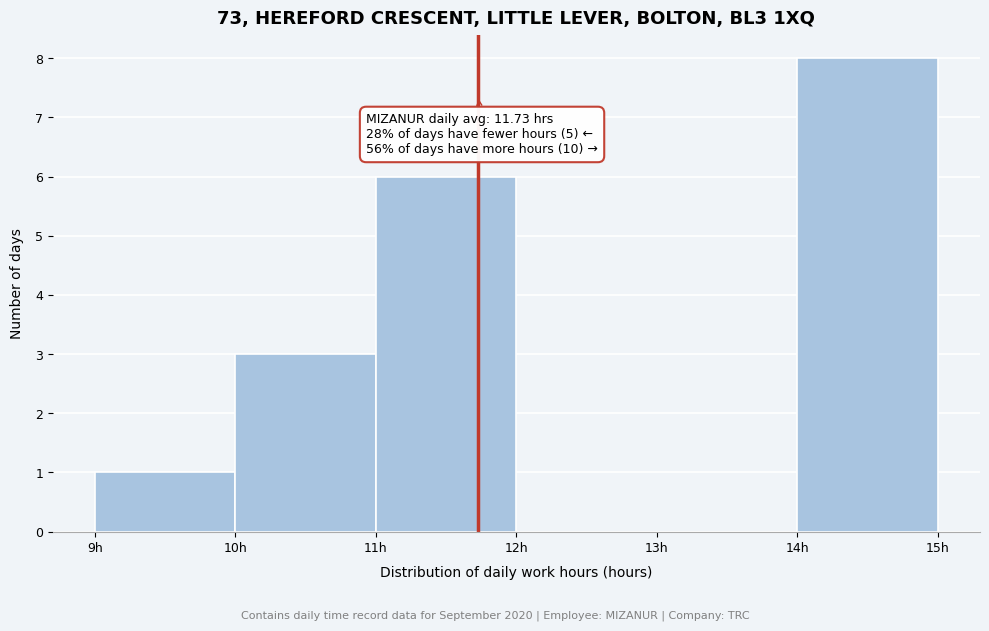

Which range on the x-axis has the tallest bar?

14 to 15